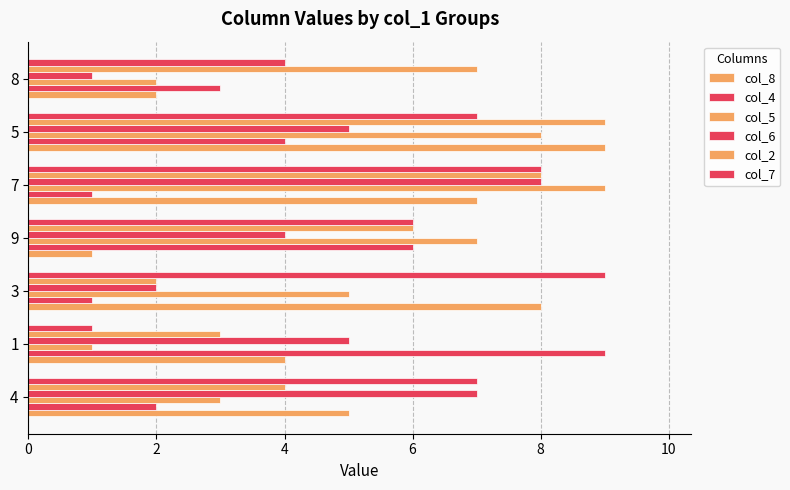

What is the difference between the maximum and minimum values in the col_6 series?

7